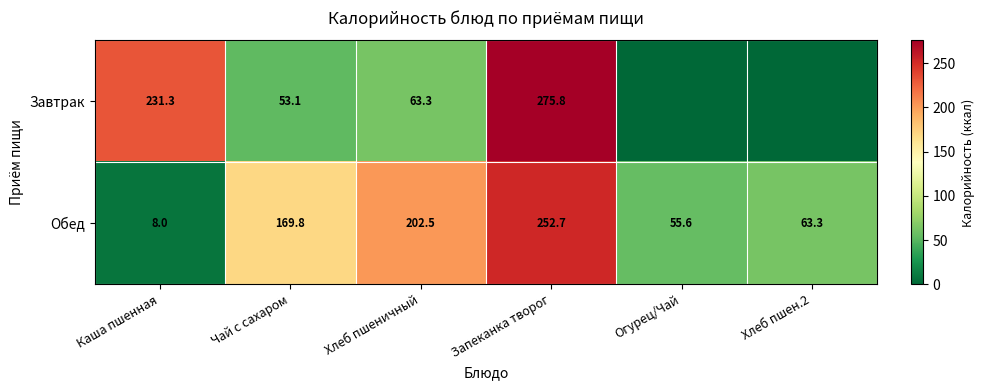

True or false: Завтрак has a value of 131.6 at Запеканка творог.

False